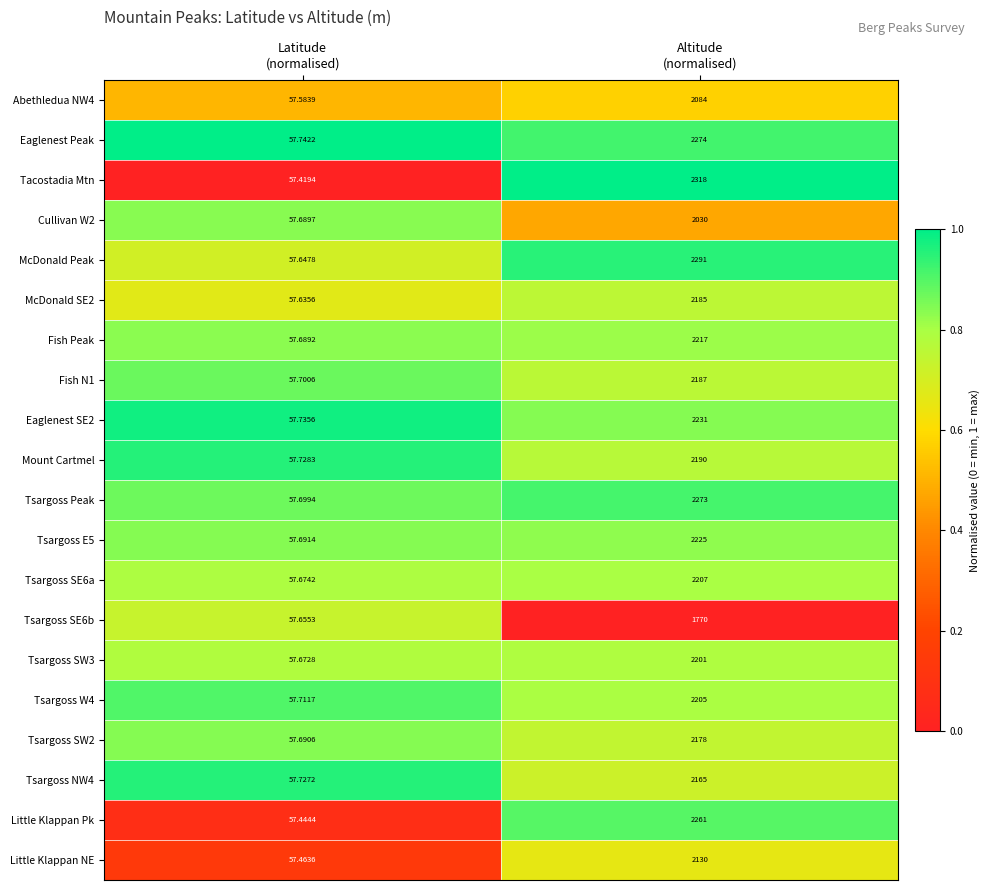

Which category has the highest value across all series?

Altitude
(normalised)